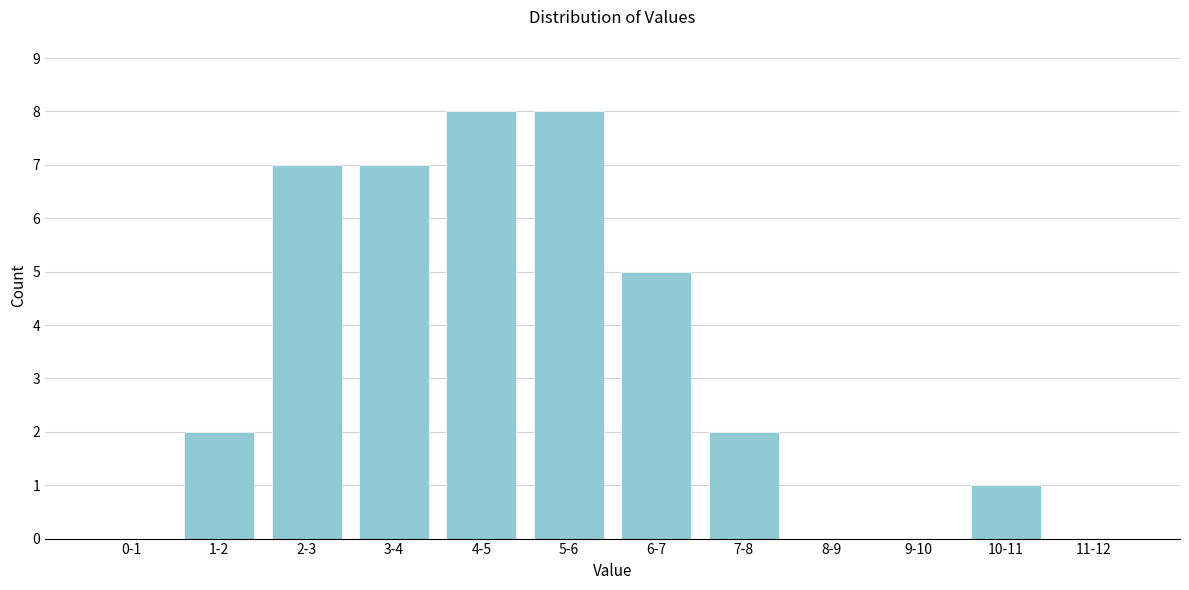

Reading left to right, list all the values displayed in this chart.

0-1=0	1-2=2	2-3=7	3-4=7	4-5=8	5-6=8	6-7=5	7-8=2	8-9=0	9-10=0	10-11=1	11-12=0